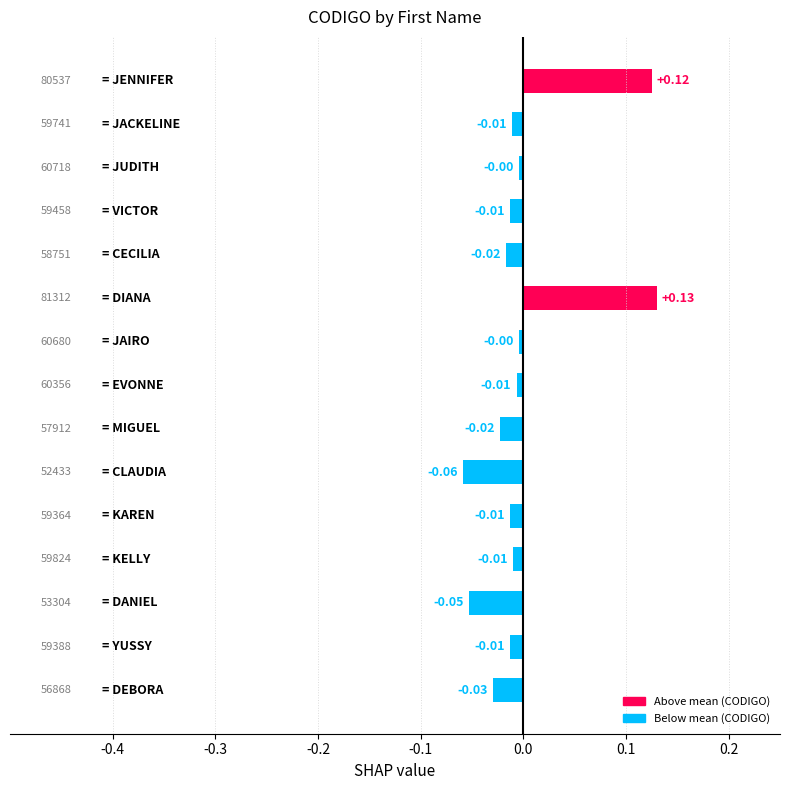

List the labels in order of value, largest first.

DIANA, JENNIFER, JUDITH, JAIRO, EVONNE, KELLY, JACKELINE, VICTOR, YUSSY, KAREN, CECILIA, MIGUEL, DEBORA, DANIEL, CLAUDIA